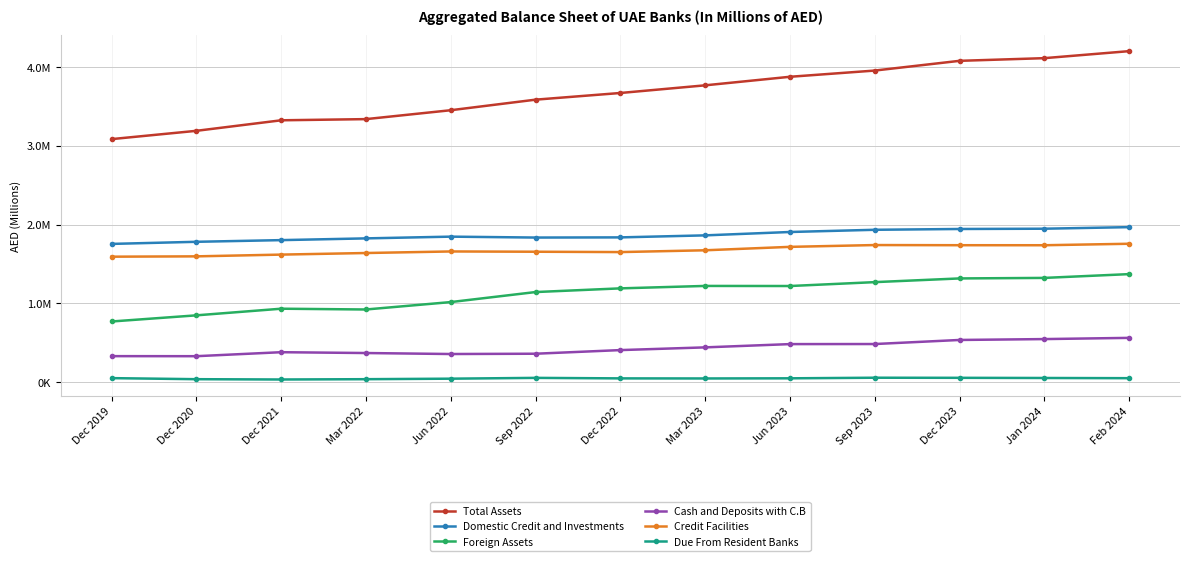

What is the difference between the Foreign Assets values at Jun 2022 and Mar 2022?

93978